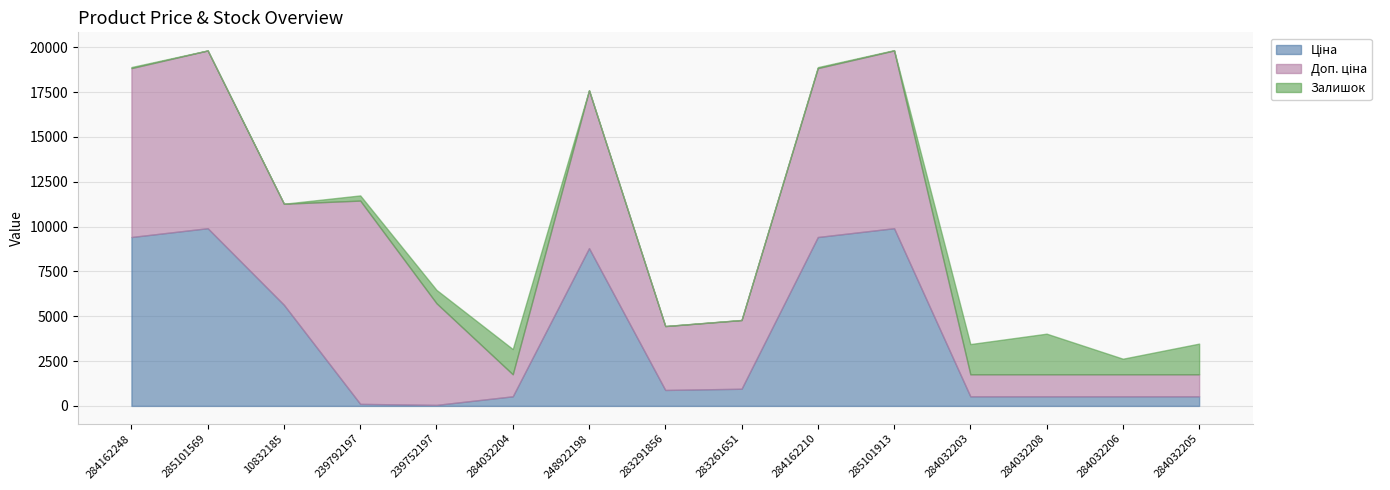

Where is the first local maximum for Залишок?

284032204